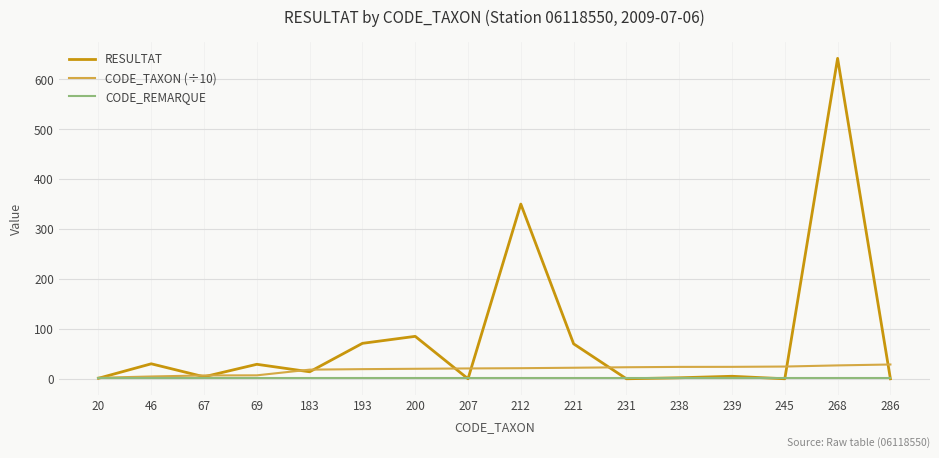

Where is RESULTAT nearest to the value 321?

212